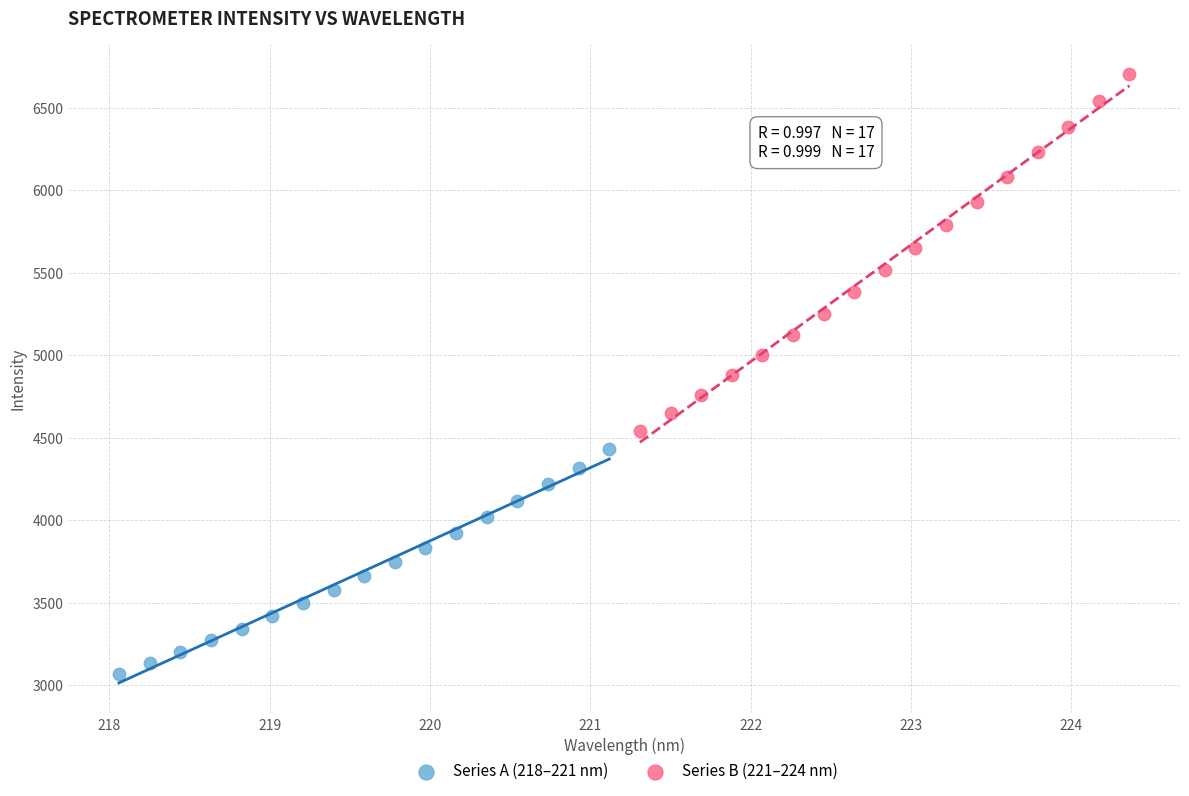

Which series reaches the maximum Y coordinate?

Series B (221–224 nm)